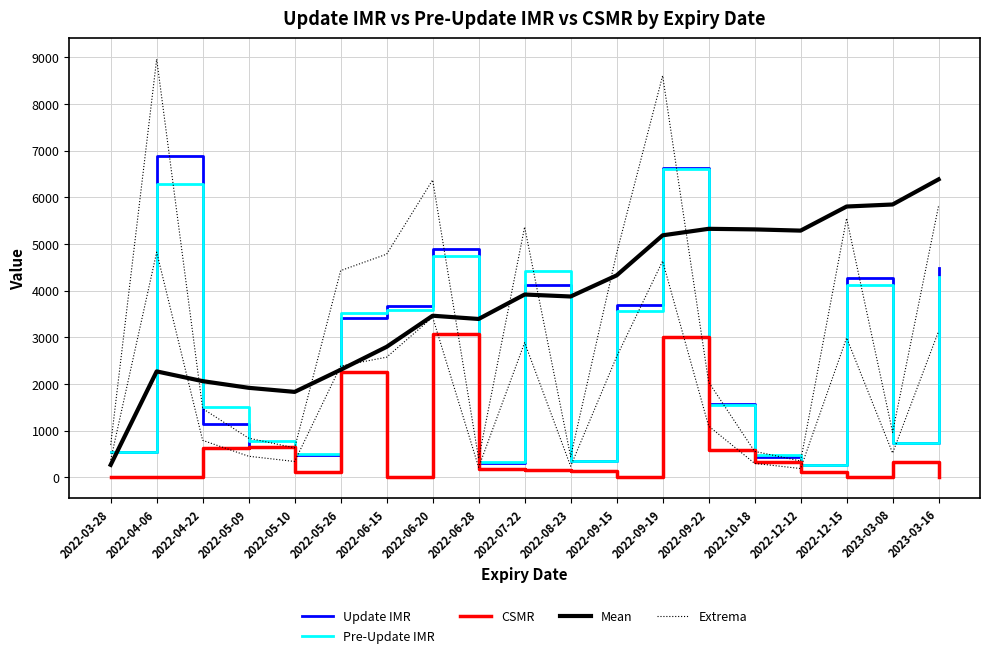

Reading right to left, transcribe all the data shown in this chart.

Update IMR: 4475.0	743.0	4269.0	270.0	428.0	1570.0	6619.0	3693.0	341.0	4126.0	308.0	4901.0	3678.0	3407.0	486.0	646.0	1133.0	6893.0	536.0
Pre-Update IMR: 4295.0	732.0	4115.0	261.0	469.0	1552.0	6612.0	3556.0	359.0	4417.0	323.0	4752.0	3595.0	3516.0	502.0	774.0	1506.0	6279.0	543.0
CSMR: 0.0	339.0	0.0	120.0	334.0	576.0	3011.0	0.0	133.0	168.0	170.0	3073.0	0.0	2261.0	125.0	648.0	620.0	0.0	0.0
Mean: 6384.5	5845.7	5802.2	5286.0	5312.2	5324.6	5185.1	4326.8	3874.7	3917.1	3393.2	3462.8	2796.5	2304.8	1831.1	1918.3	2061.2	2270.0	268.0
Extrema: 5817.5	965.9	5549.7	351.0	556.4	2041.0	8604.7	4800.9	443.3	5363.8	400.4	6371.3	4781.4	4429.1	631.8	839.8	1472.9	8960.9	696.8